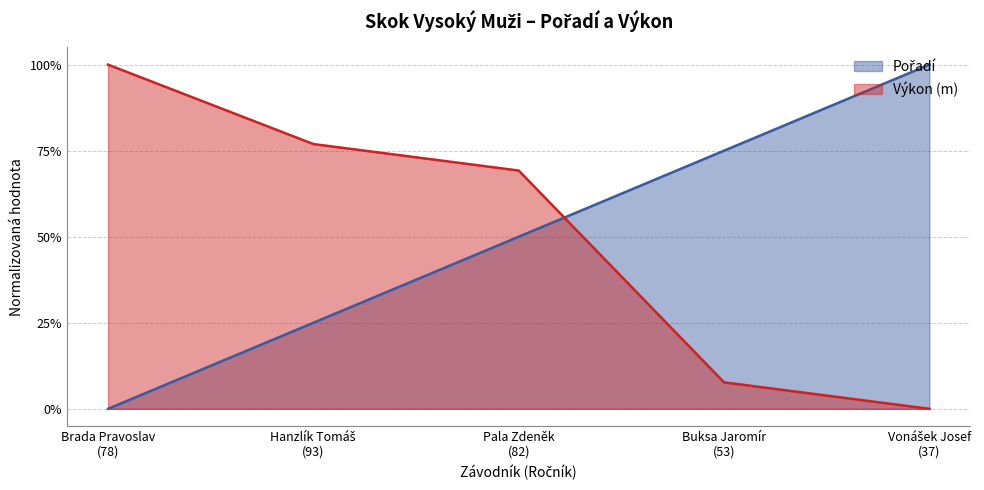

How many lines are shown in the chart?

2